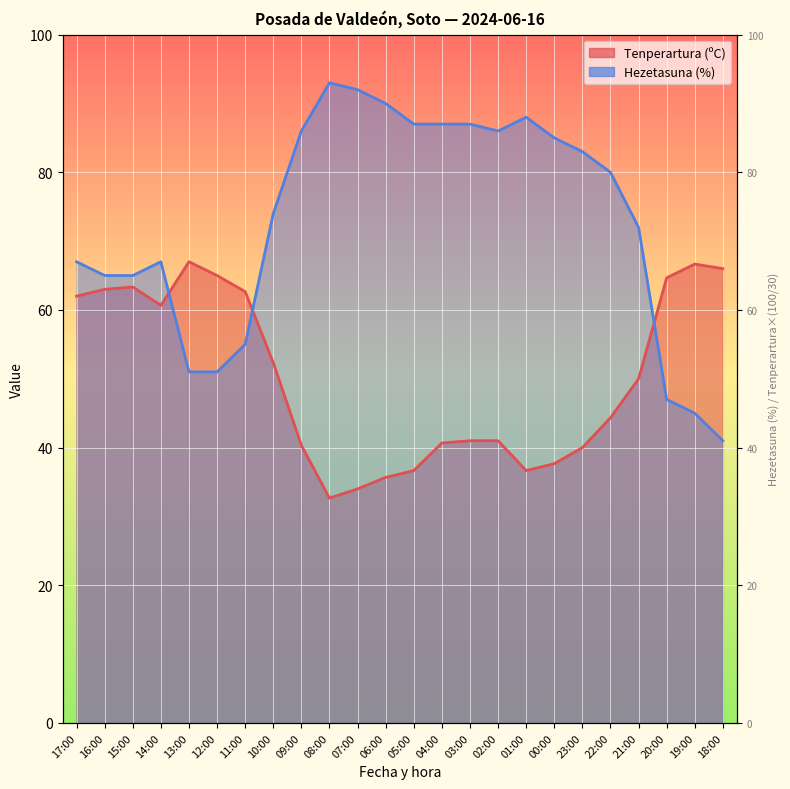

At how many categories does at least one series exceed 81?

11